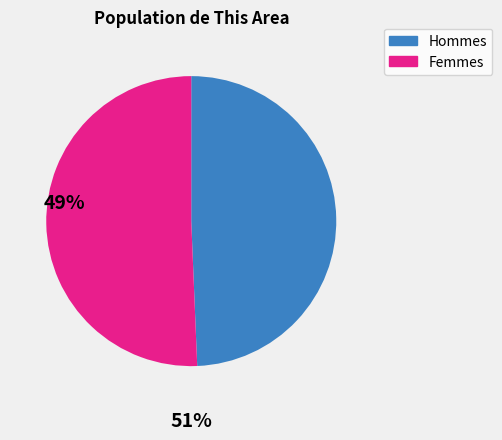

Rank the categories by value from highest to lowest.

Femmes, Hommes